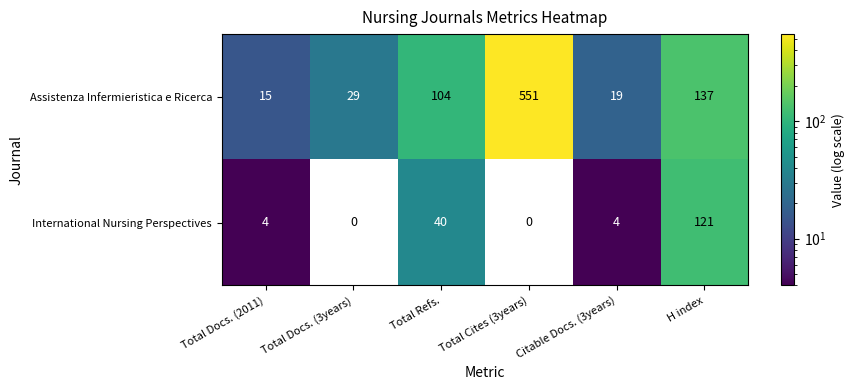

At which label is International Nursing Perspectives closest to 60?

Total Refs.